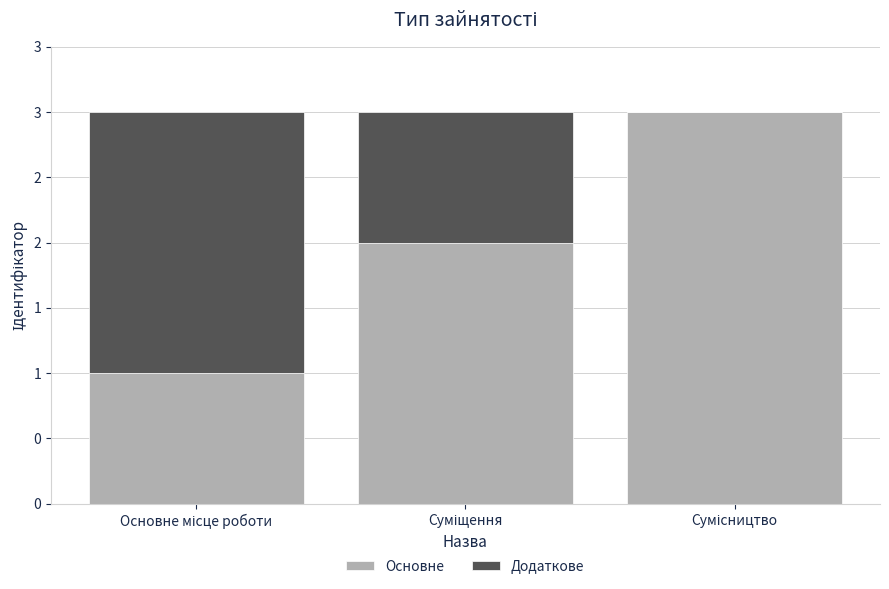

What is the total value across all series at Сумісництво?

3